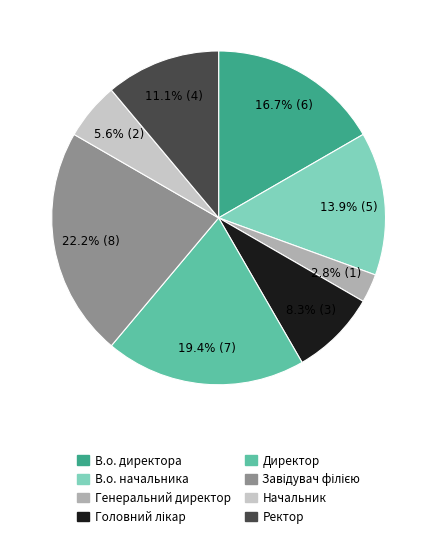

Which category has the smallest portion of the pie?

Генеральний директор